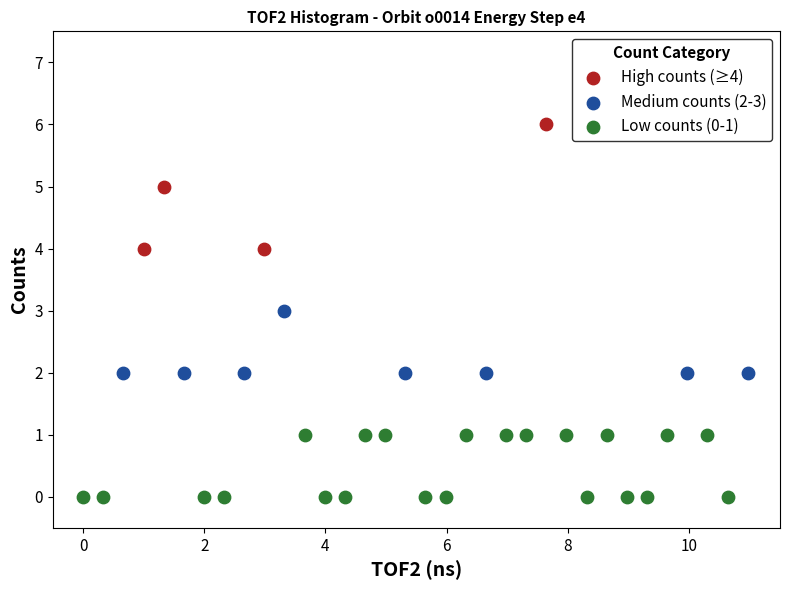

Which series reaches the minimum Y coordinate?

Low counts (0-1)